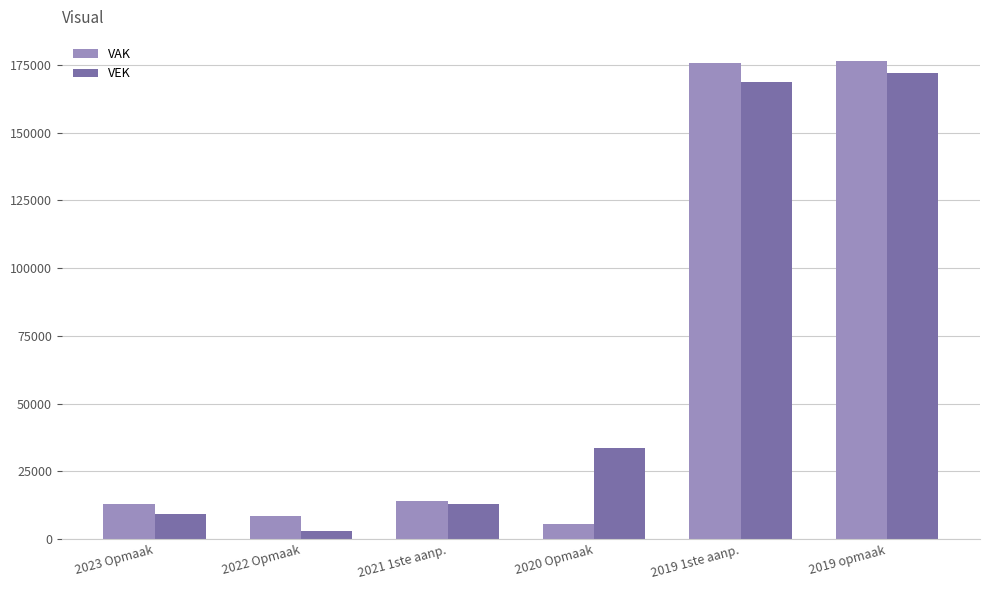

Reading left to right, extract all data points from this chart.

VAK: 12916	8489	14052	5459	175696	176500
VEK: 9180	3037	13100	33509	168666	172000